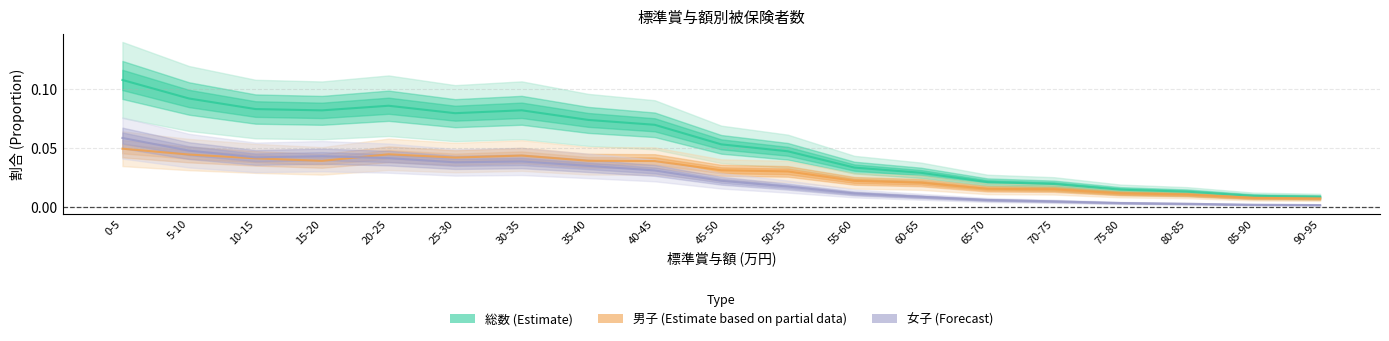

What is the sum of the 女子 values at 50-55 and 25-30?

0.1